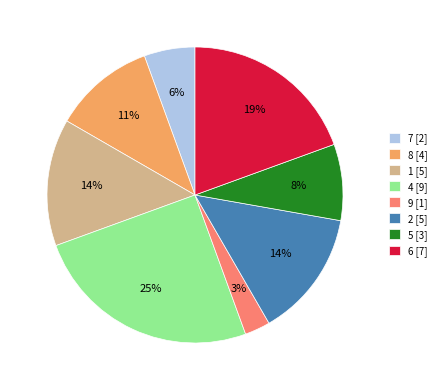

Which slice is the smallest?

9 [1]